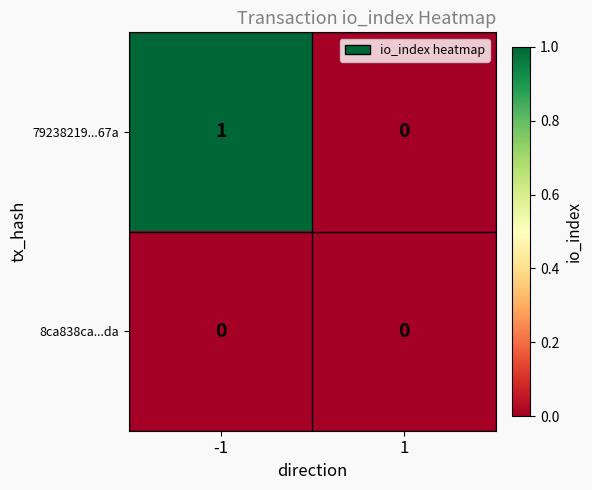

The value of 79238219...67a at -1 is 1. True or false?

True